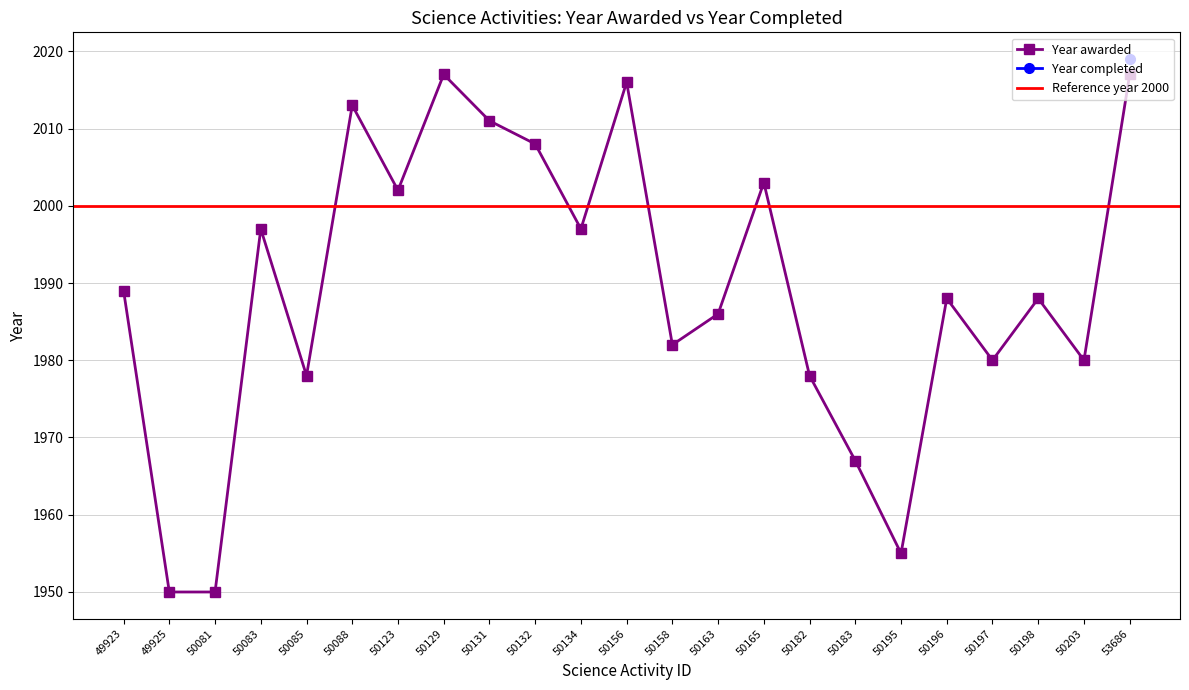

Is this an area chart (filled region under the line)?

No